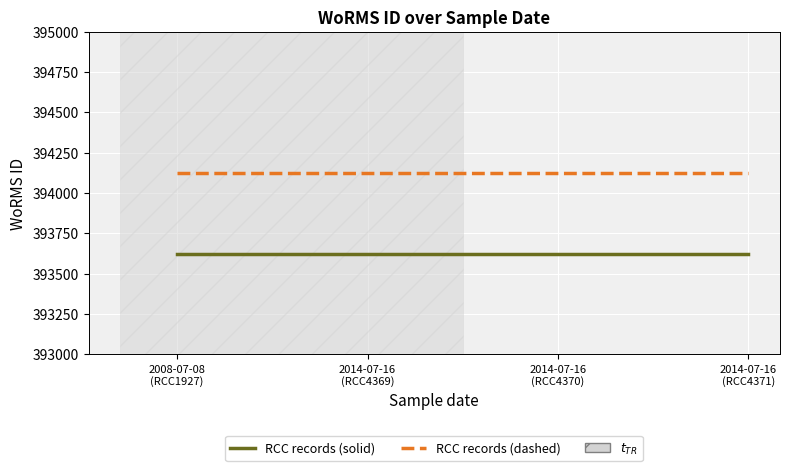

True or false: RCC records (dashed) has more than 2 interior local peaks.

False